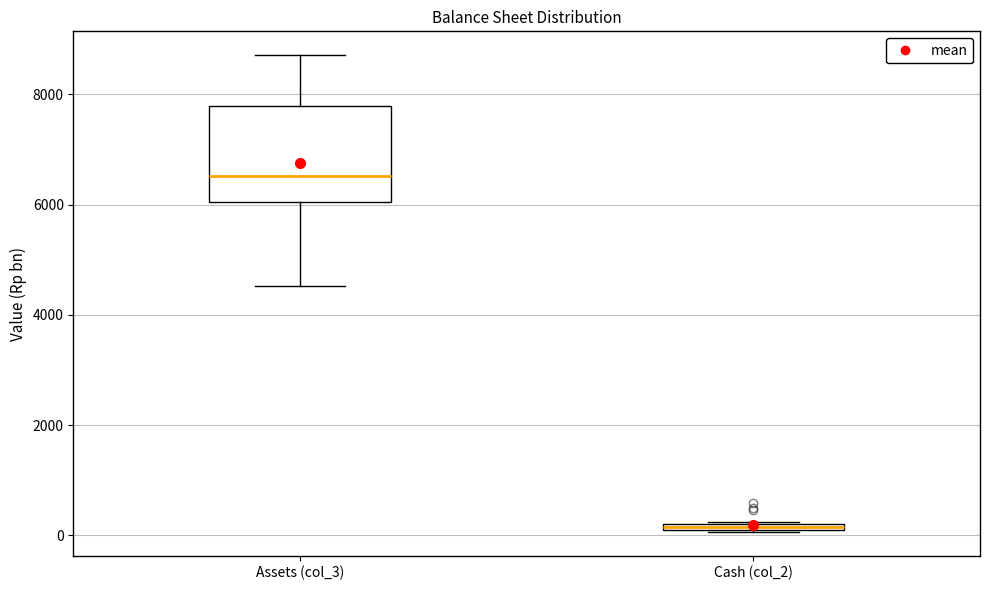

Where is the lower edge of the box for Assets (col_3) on the y-axis? The values are not printed on the chart, so give them approximately, as read against the axis.

6000